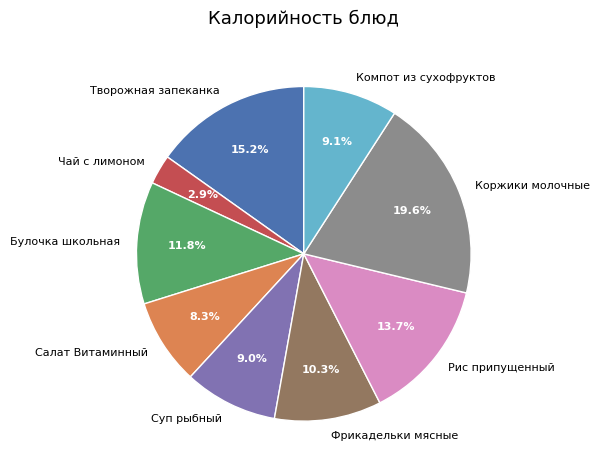

Is it true that Салат Витаминный is 8% of the pie?

True